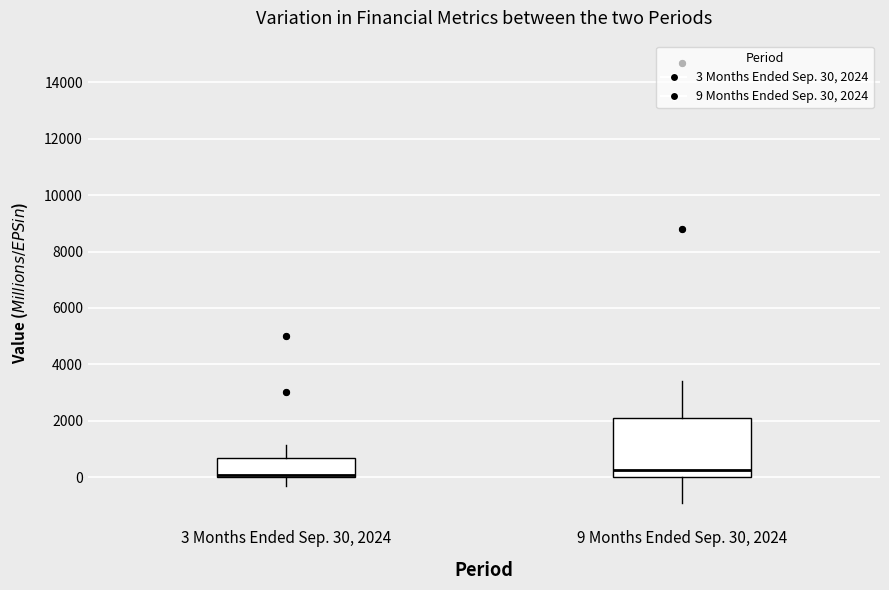

Reading left to right, read every box against the y-axis: the position of its median line, the range the box covers, and the ends of its whiskers. The values are not printed on the chart, so give them approximately, as read against the axis.

3 Months Ended Sep. 30, 2024: median 0 (just above the box's lower edge), box 0 to 600, whiskers -400 to 1200
9 Months Ended Sep. 30, 2024: median 200, box 0 to 2200, whiskers -1000 to 3400